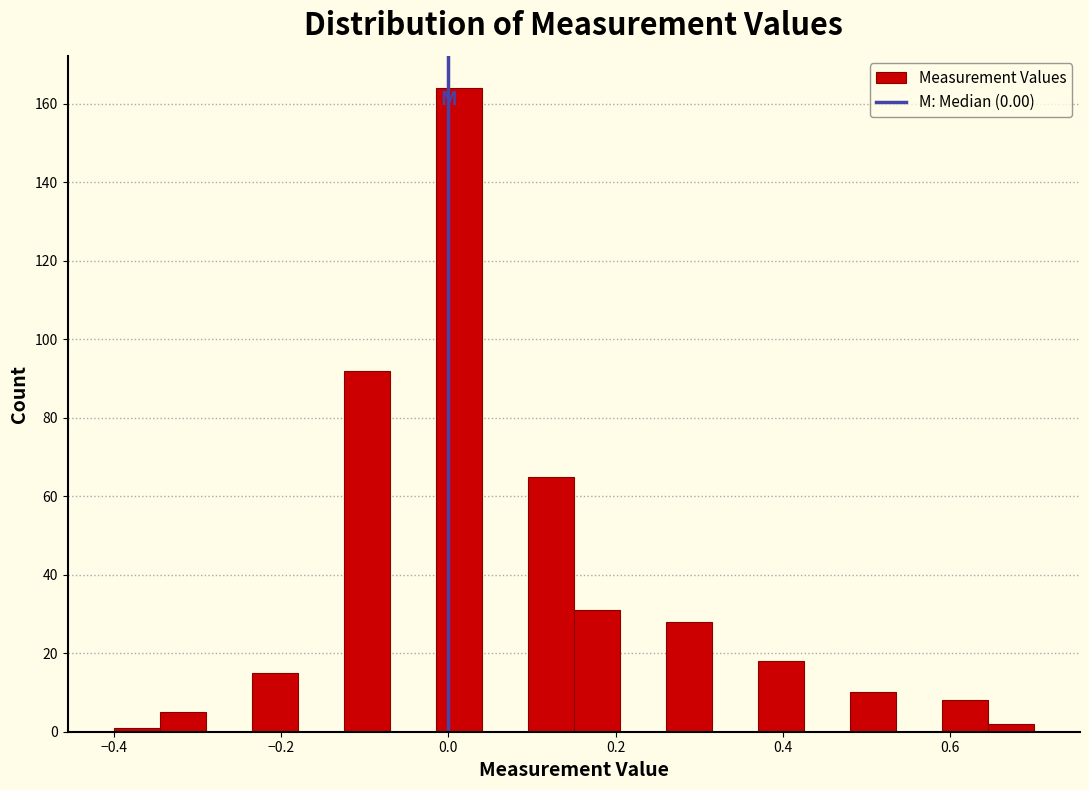

Around what value on the x-axis is the tallest bar? Give the approximate position of its centre, as read against the axis.

0.02